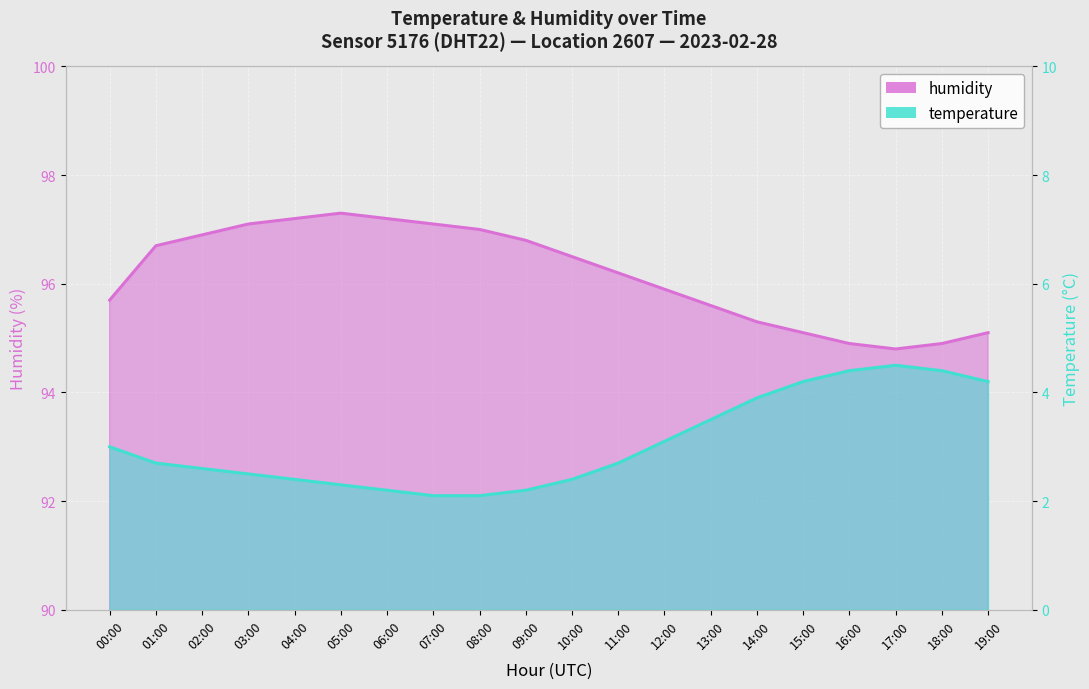

What is the difference between the second highest and second lowest values in the temperature series?

2.3